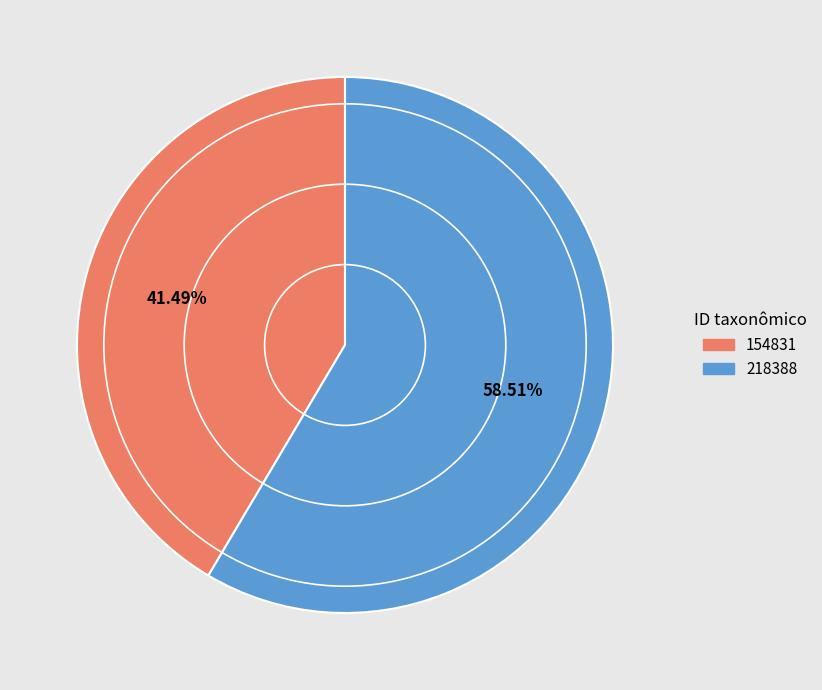

To the nearest percent, what percentage of the pie is 218388?

59%